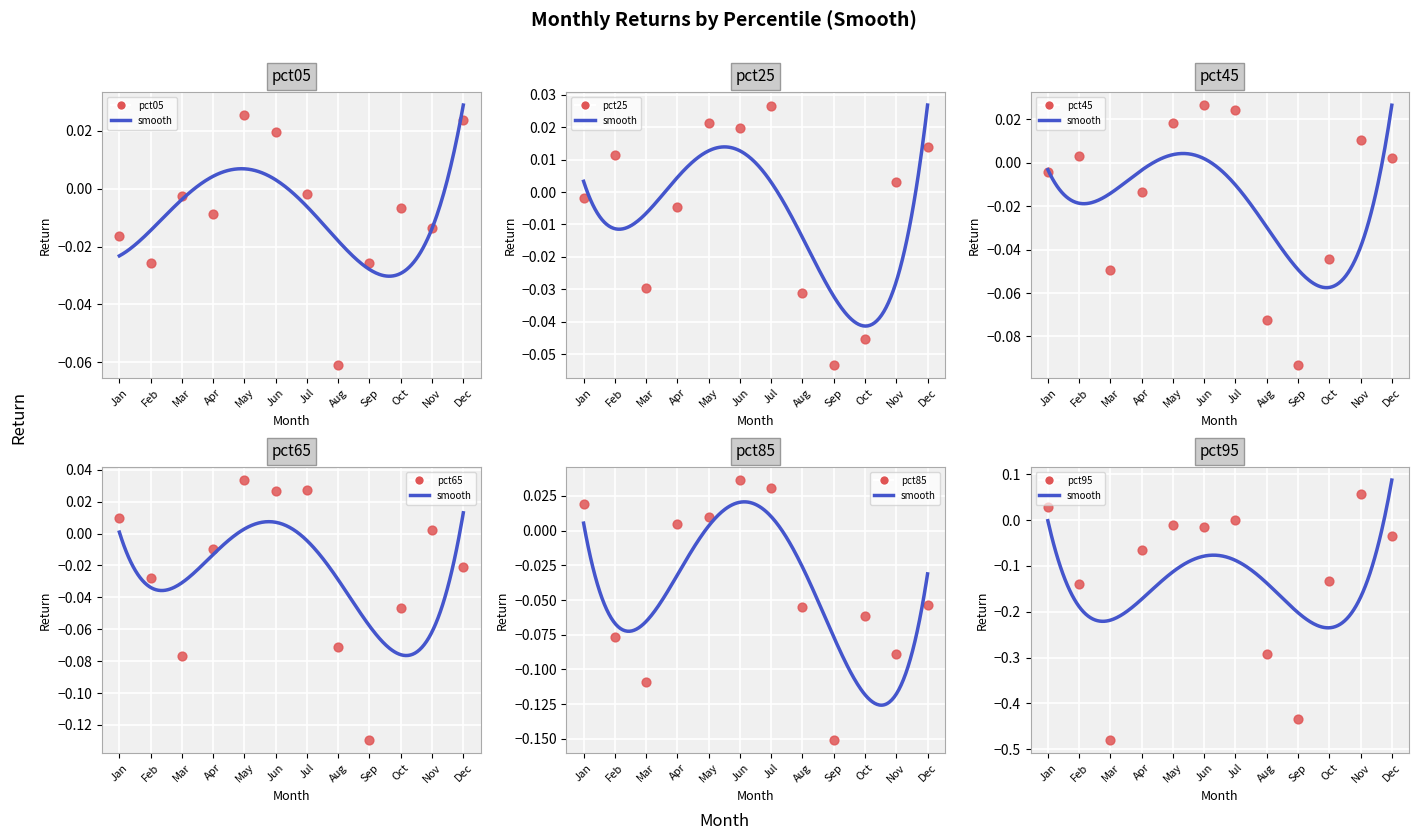

What is the total value across all series at Dec?

-0.1